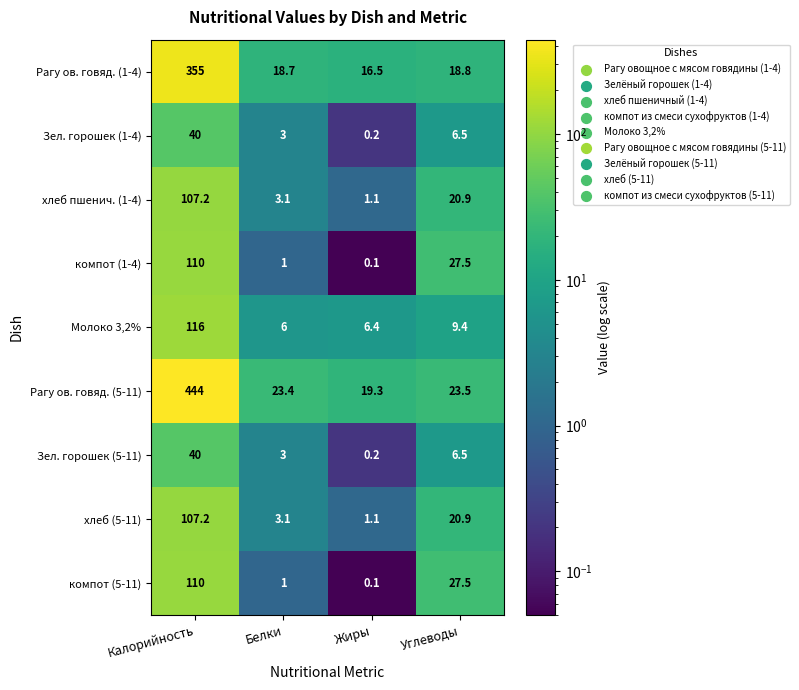

What is the spread (max minus min) of values at Белки?

22.4